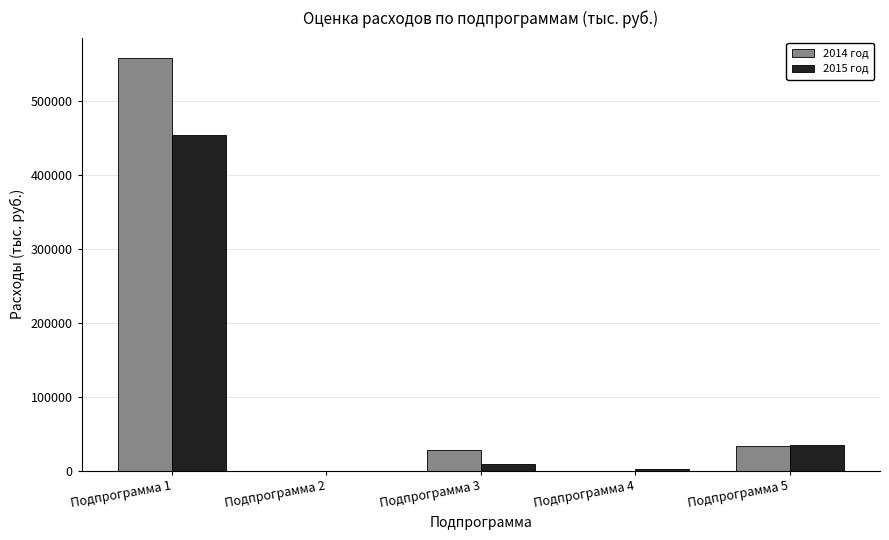

What is the greatest value displayed?

558180.4